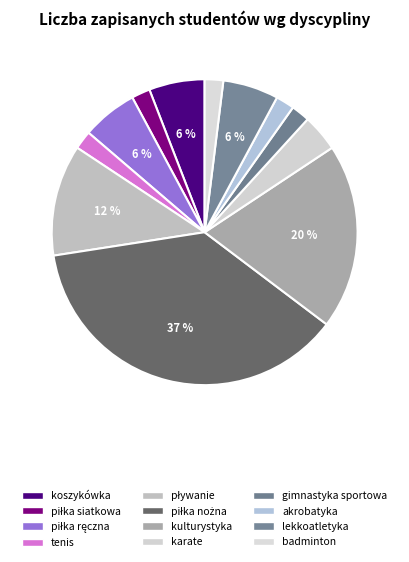

What is the smallest slice in the pie chart?

piłka siatkowa